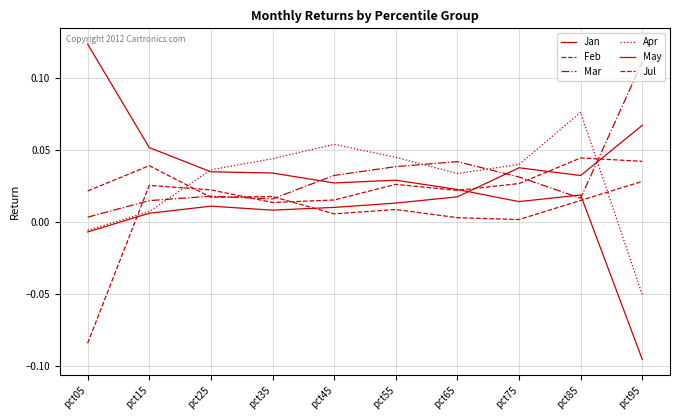

Between pct15 and pct95, which is larger?

pct15